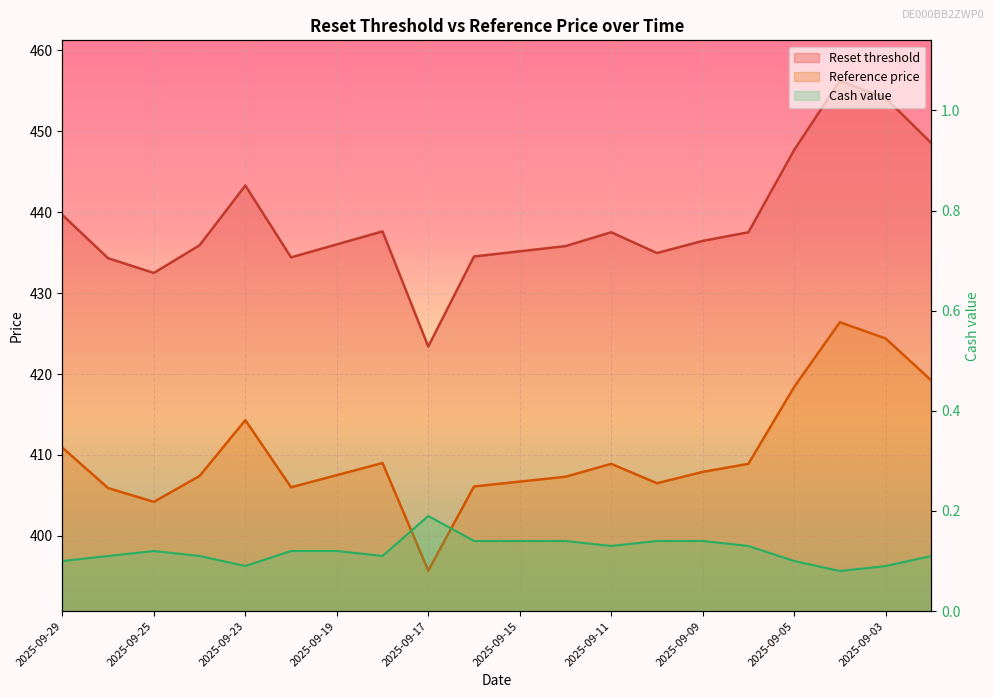

Which category has the highest value in the Reset threshold series?

2025-09-04